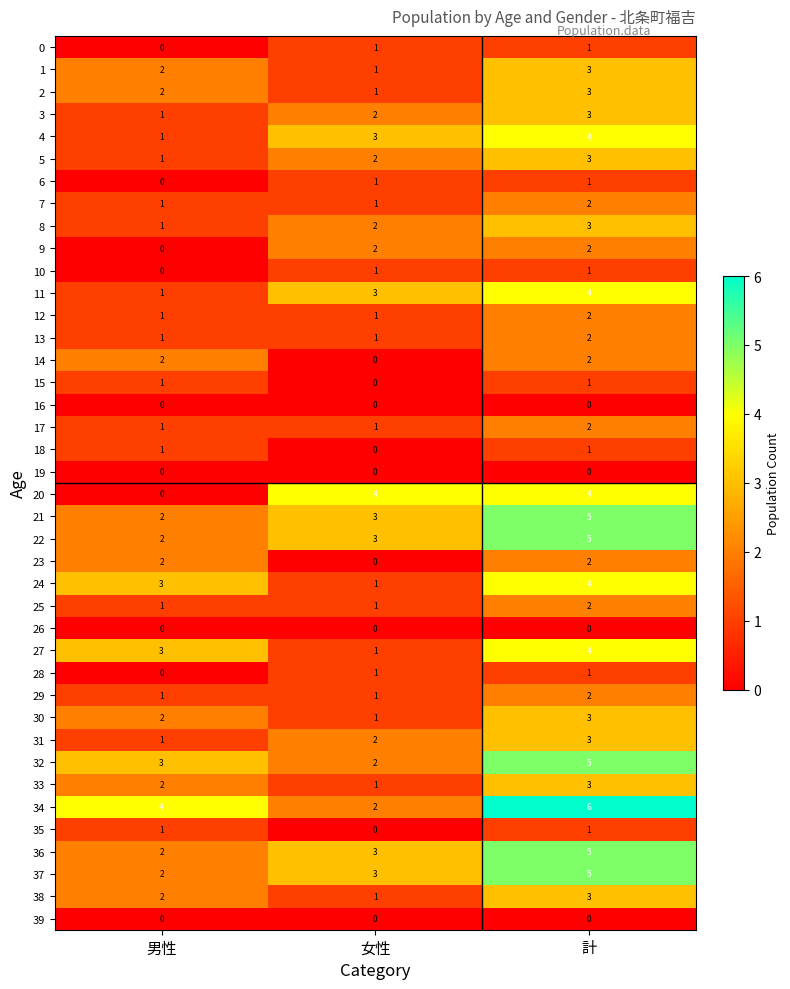

The 17 series shows 2 at 計. True or false?

True